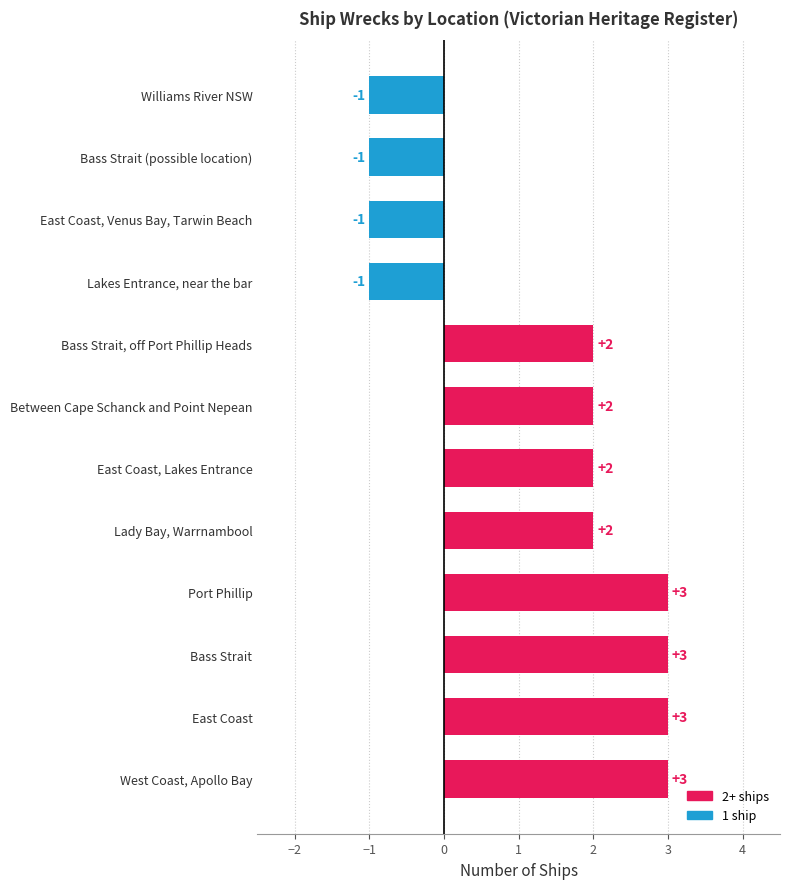

Reading bottom to top, transcribe all the data shown in this chart.

West Coast, Apollo Bay=3	East Coast=3	Bass Strait=3	Port Phillip=3	Lady Bay, Warrnambool=2	East Coast, Lakes Entrance=2	Between Cape Schanck and Point Nepean=2	Bass Strait, off Port Phillip Heads=2	Lakes Entrance, near the bar=-1	East Coast, Venus Bay, Tarwin Beach=-1	Bass Strait (possible location)=-1	Williams River NSW=-1